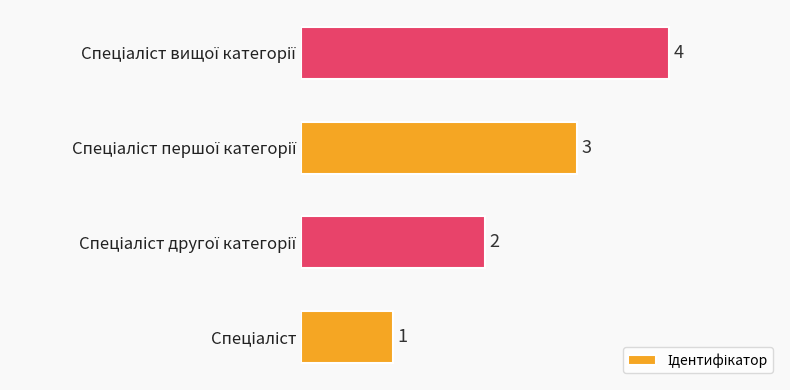

How many values are between 2 and 4?

3